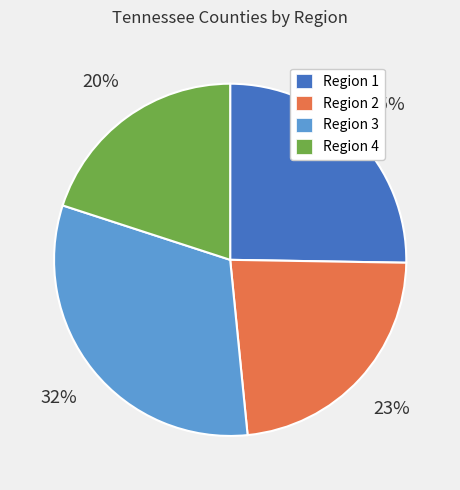

Rank the categories by value from lowest to highest.

Region 4, Region 2, Region 1, Region 3